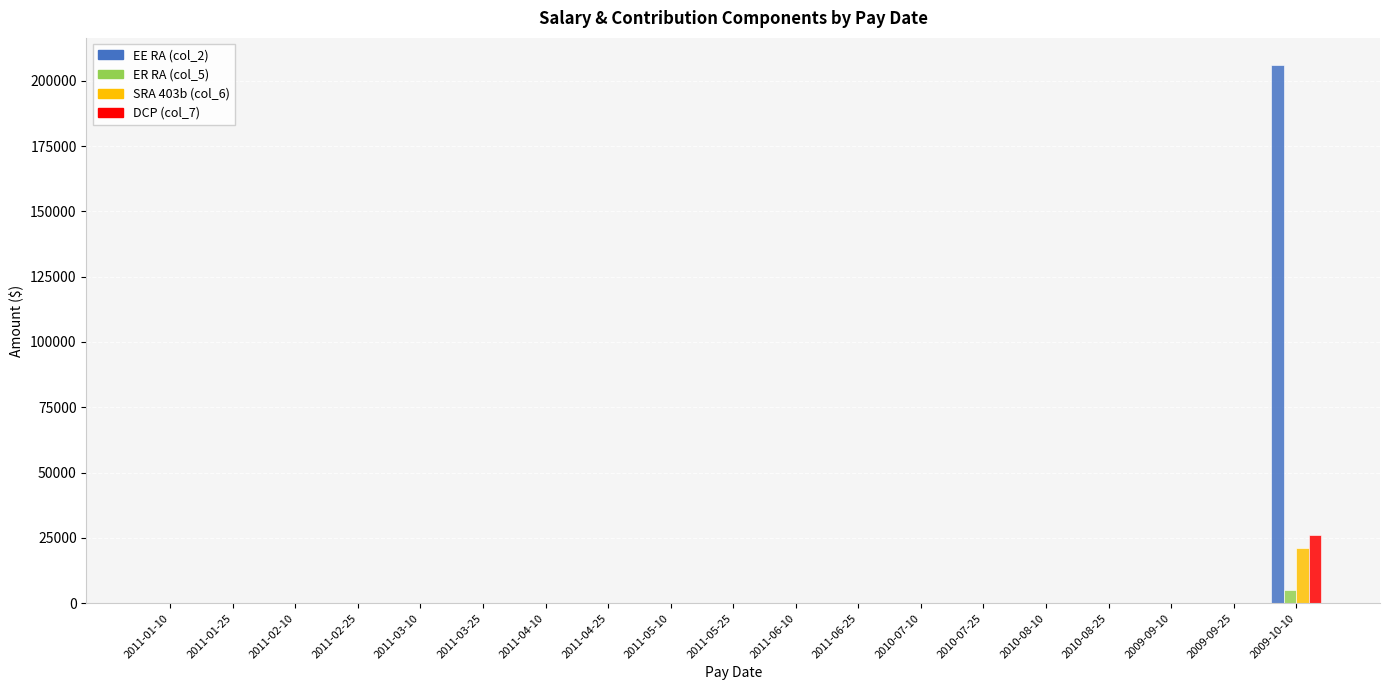

What is the sum of all ER RA (col_5) values?

5152.7